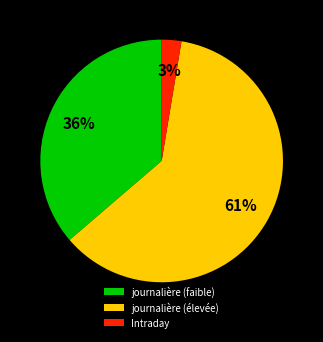

To the nearest percent, what is the combined percentage of Intraday and journalière (faible)?

39%